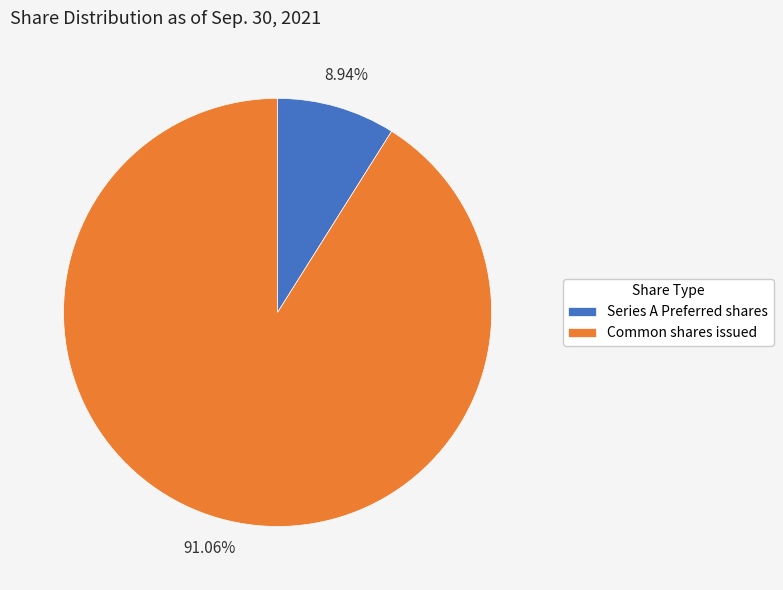

To the nearest percent, what is the combined percentage of Common shares issued and Series A Preferred shares?

100%